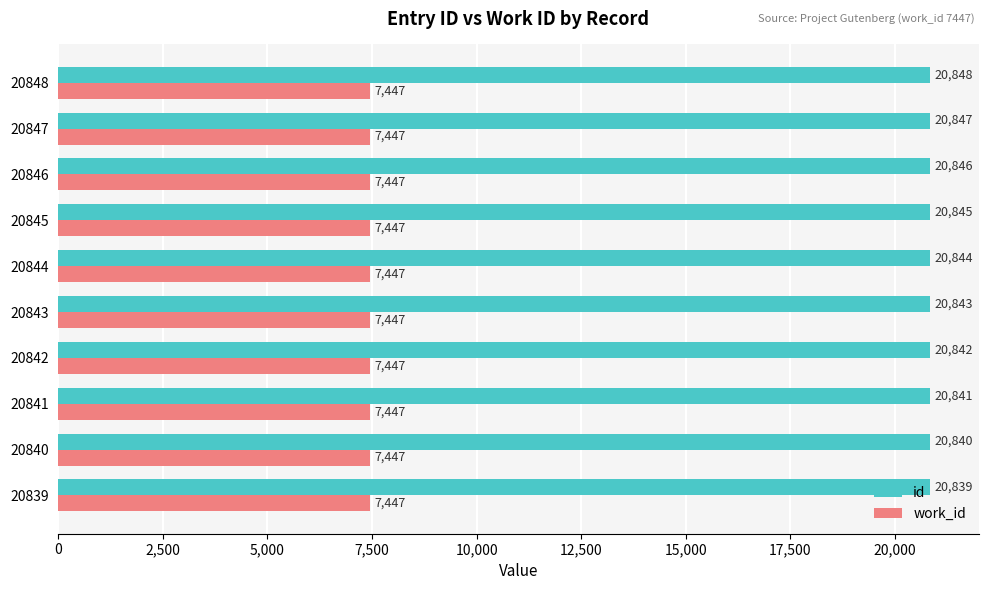

List the labels in order of id value, largest first.

20848, 20847, 20846, 20845, 20844, 20843, 20842, 20841, 20840, 20839